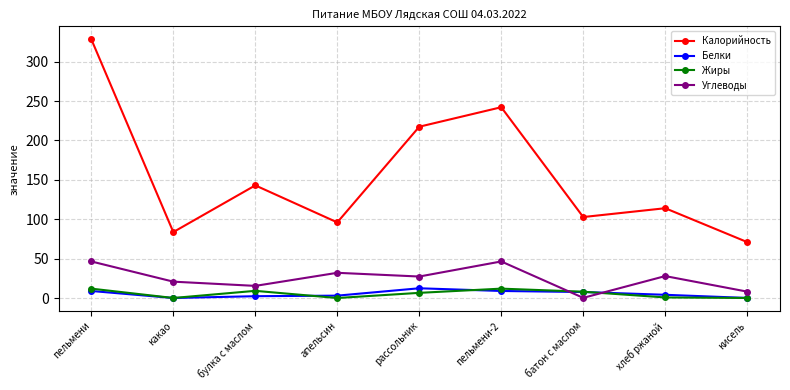

What is the greatest value displayed?

328.5